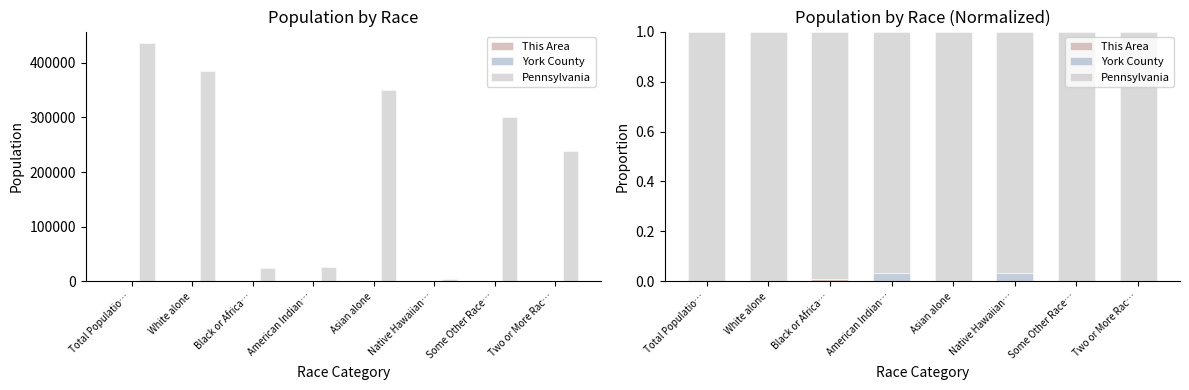

What is the average value of the Pennsylvania series?

1.0